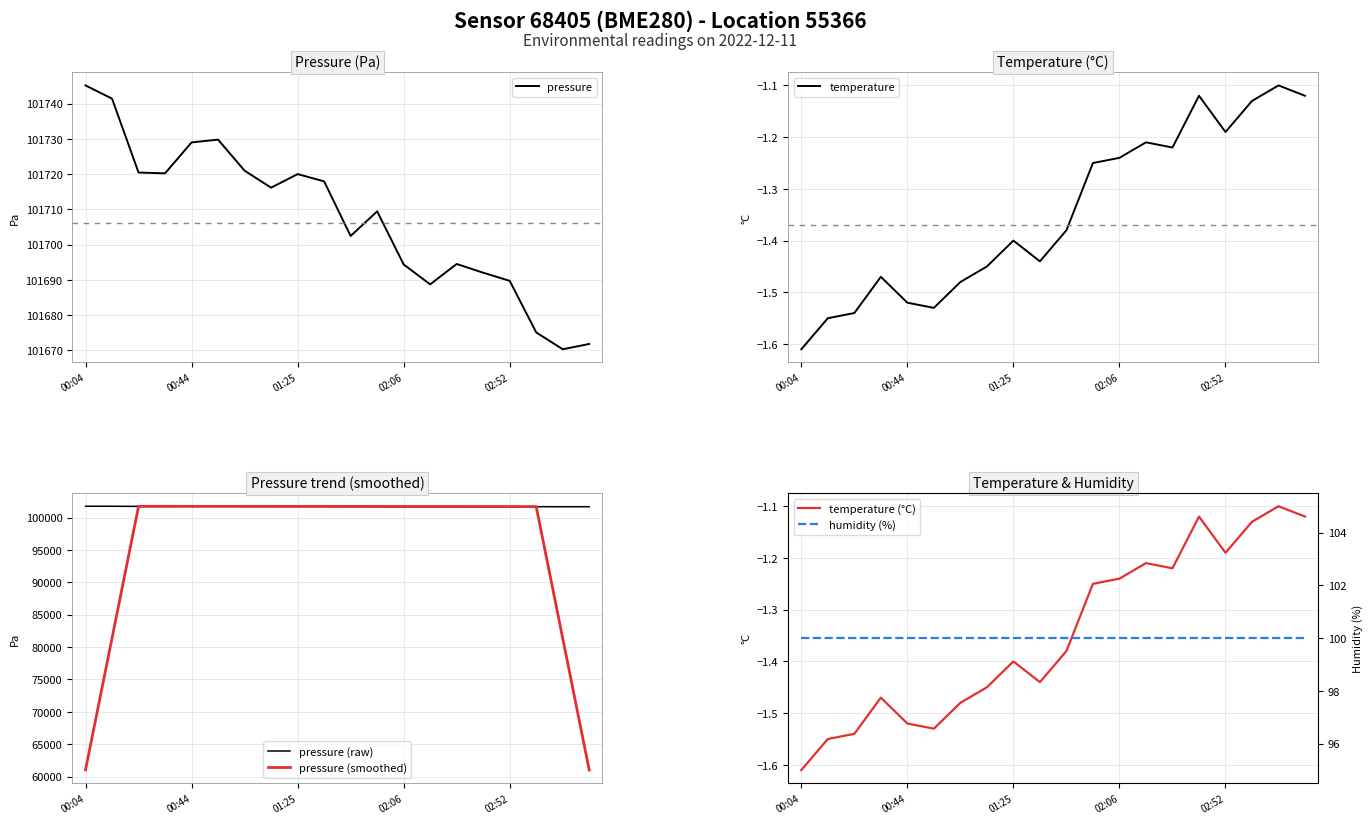

How many data points in pressure are above 101716?

10